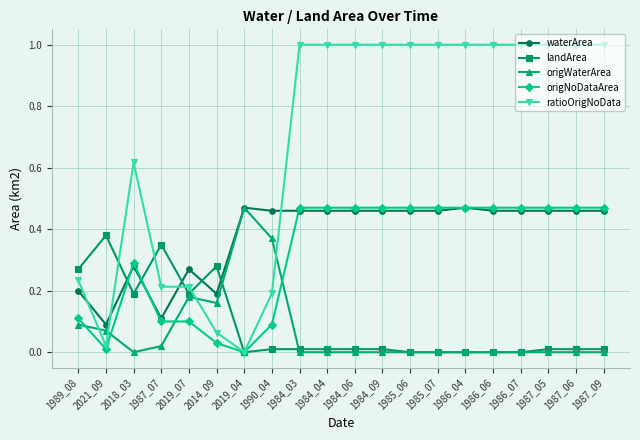

What are all the series names shown in the legend?

waterArea, landArea, origWaterArea, origNoDataArea, ratioOrigNoData